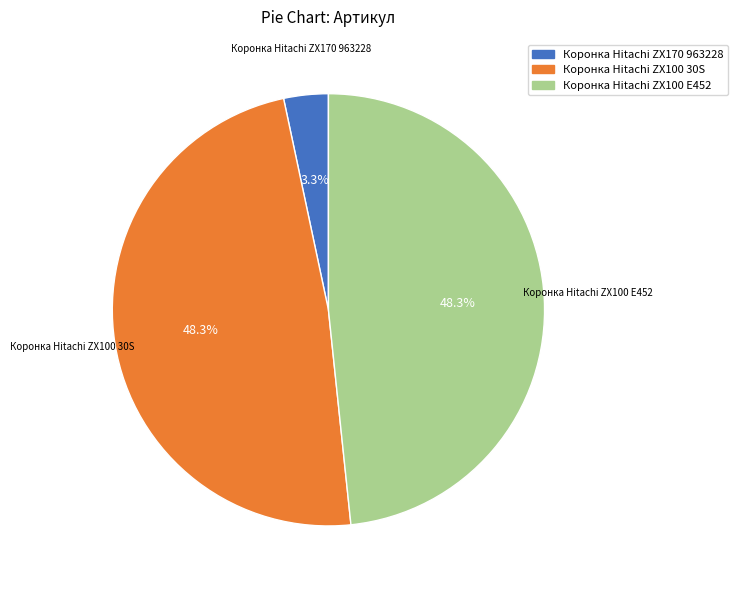

Is it true that Коронка Hitachi ZX100 E452 is 48% of the pie?

True